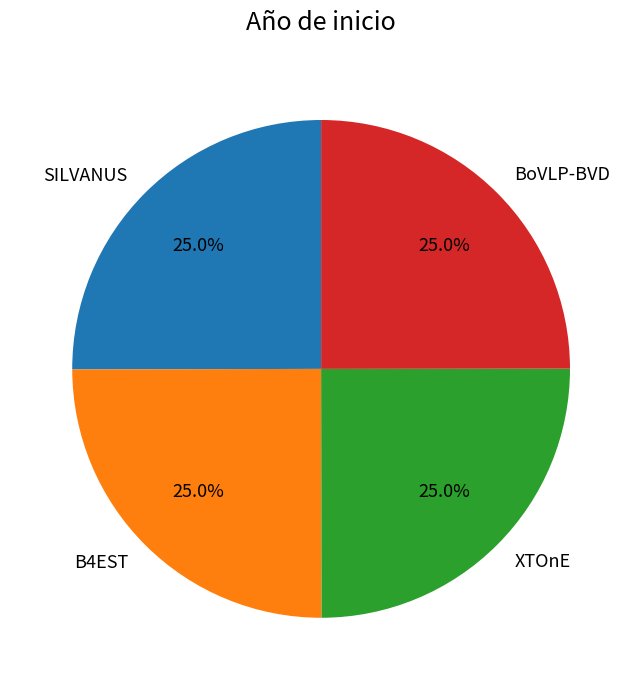

Is there a majority slice in this chart?

No